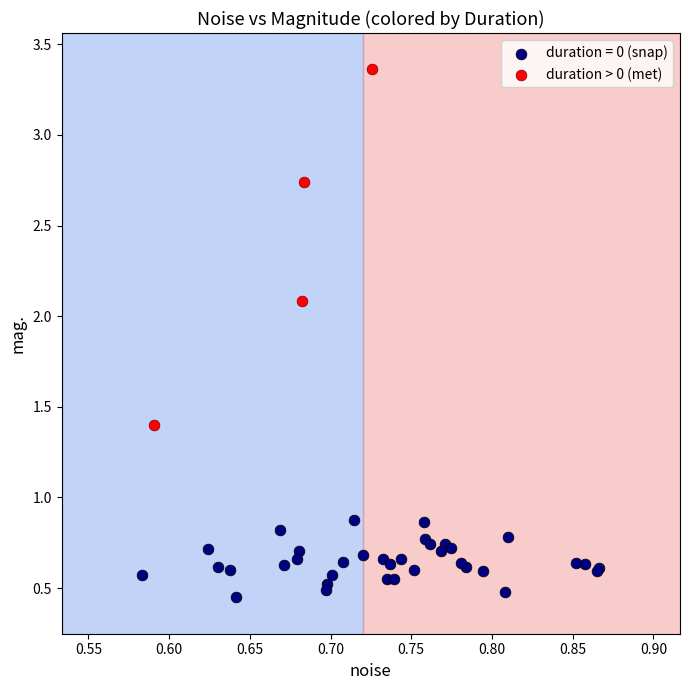

Which series contains the lowest Y value?

duration = 0 (snap)